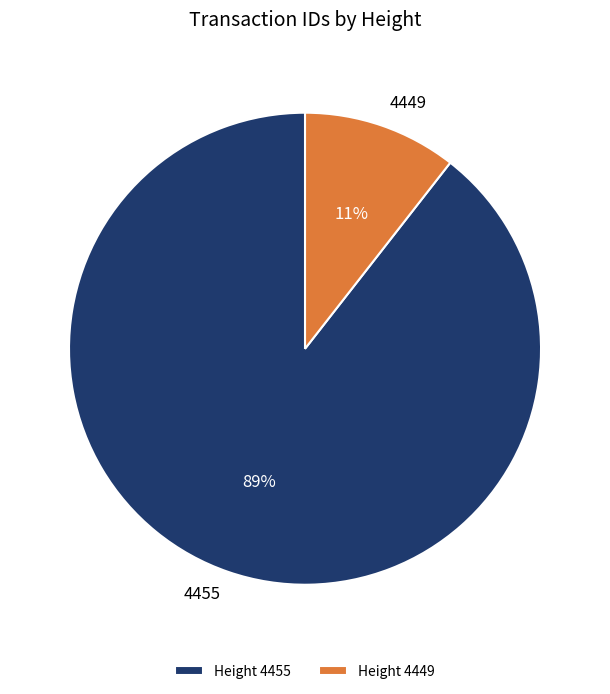

To the nearest percent, what is the average slice percentage?

50%